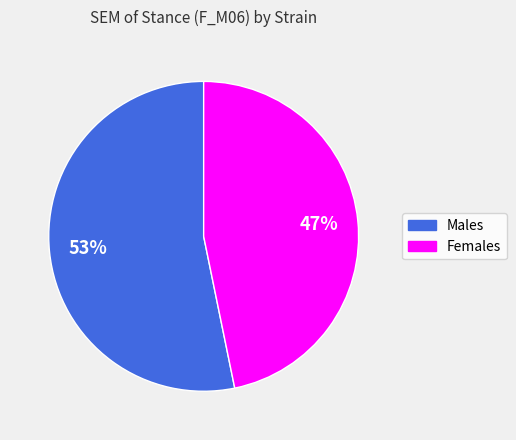

Is there any slice that represents more than half of the pie?

Yes